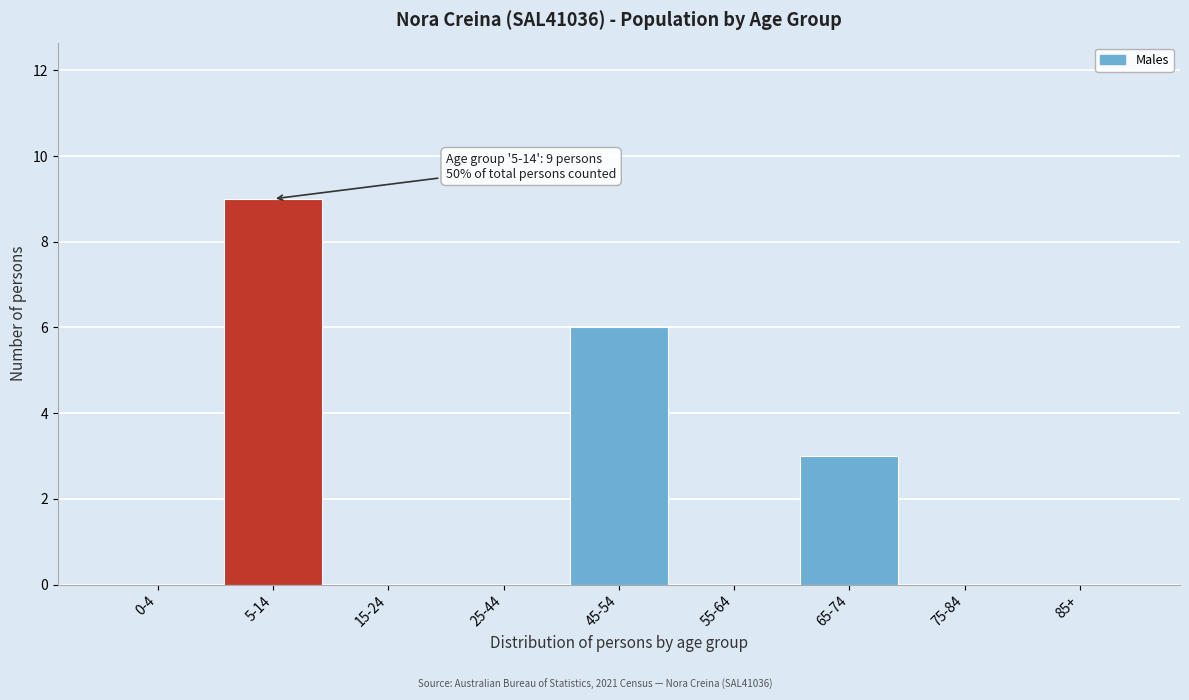

Reading left to right, extract all data points from this chart.

0-4=0	5-14=9	15-24=0	25-44=0	45-54=6	55-64=0	65-74=3	75-84=0	85+=0